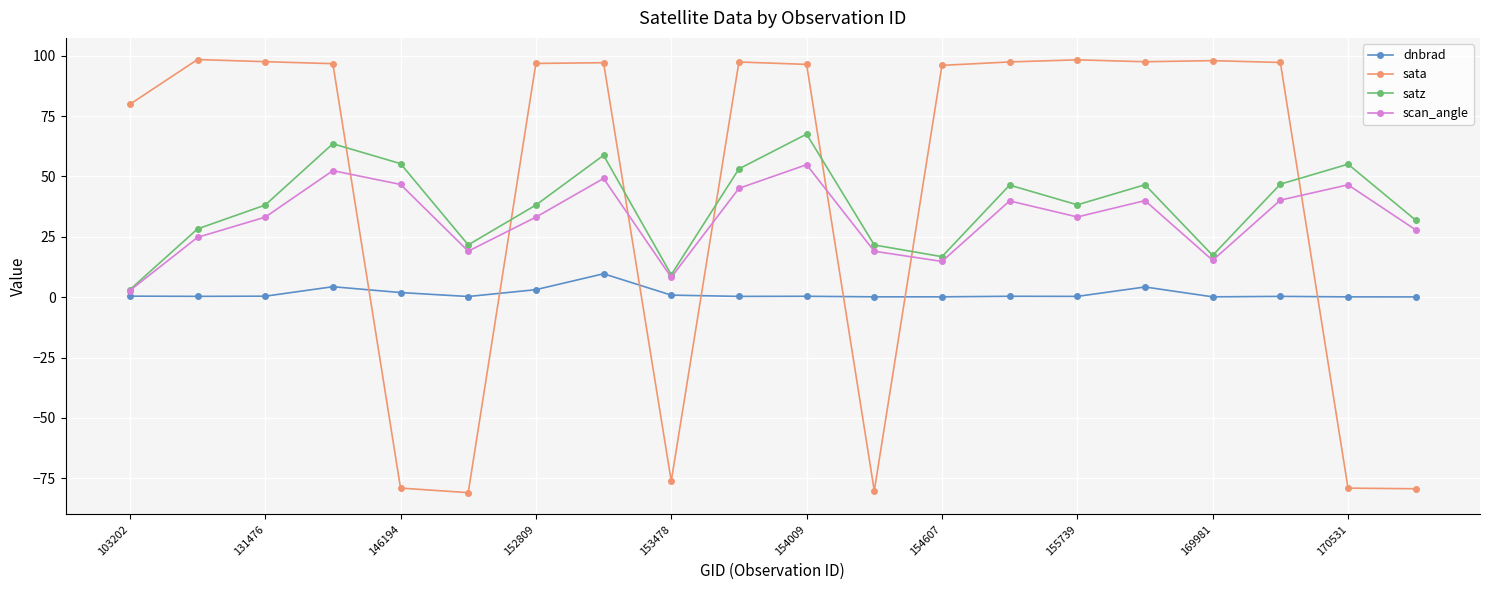

Rank the series by their maximum value, from highest to lowest.

sata, satz, scan_angle, dnbrad